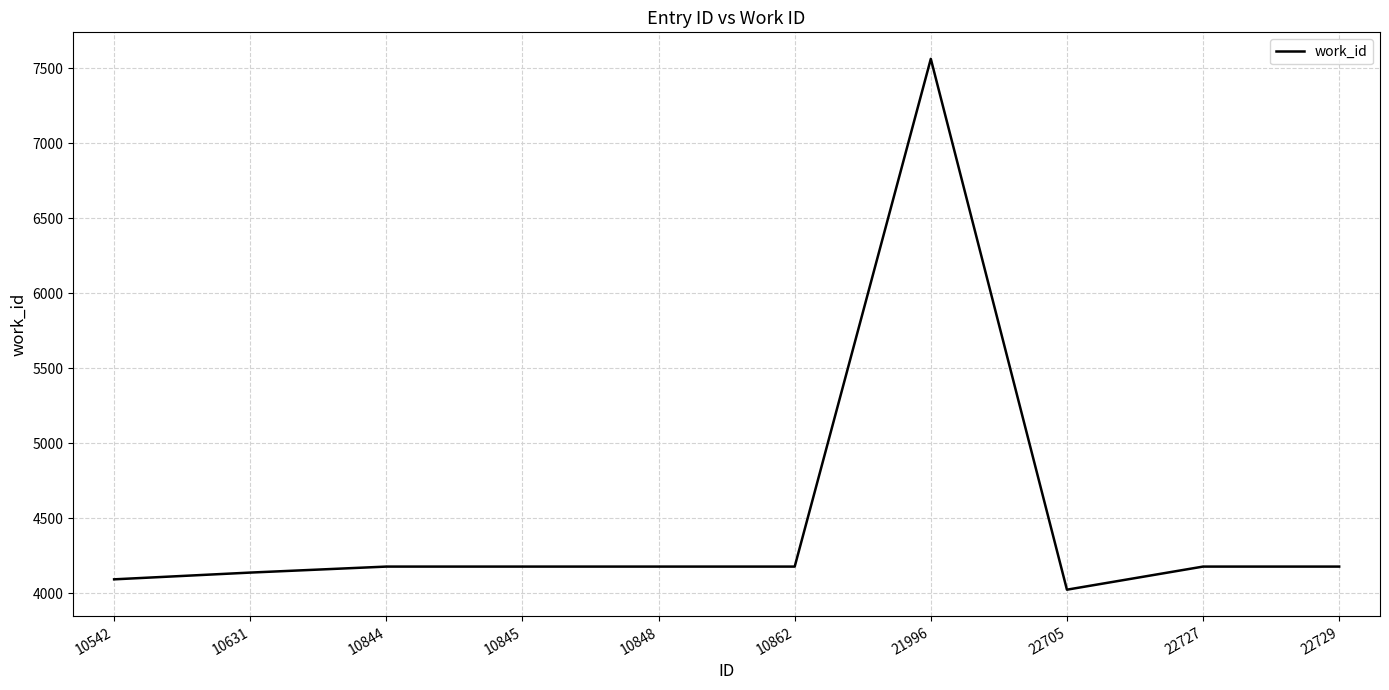

Which has a higher value, 10862 or 21996?

21996